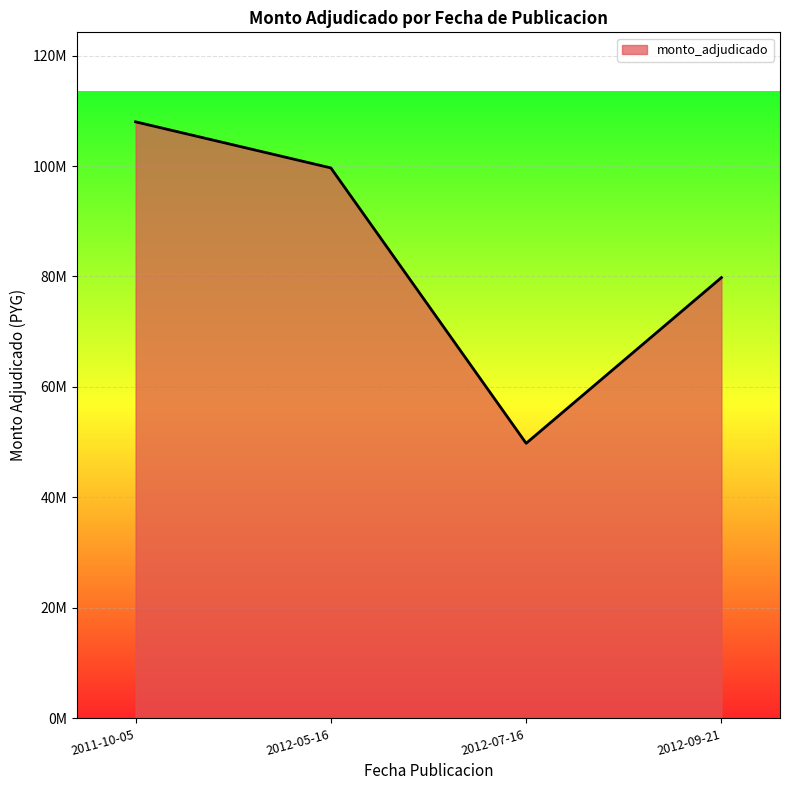

Reading left to right, list all the values displayed in this chart.

2011-10-05=108000000	2012-05-16=99656000	2012-07-16=49800000	2012-09-21=79800000